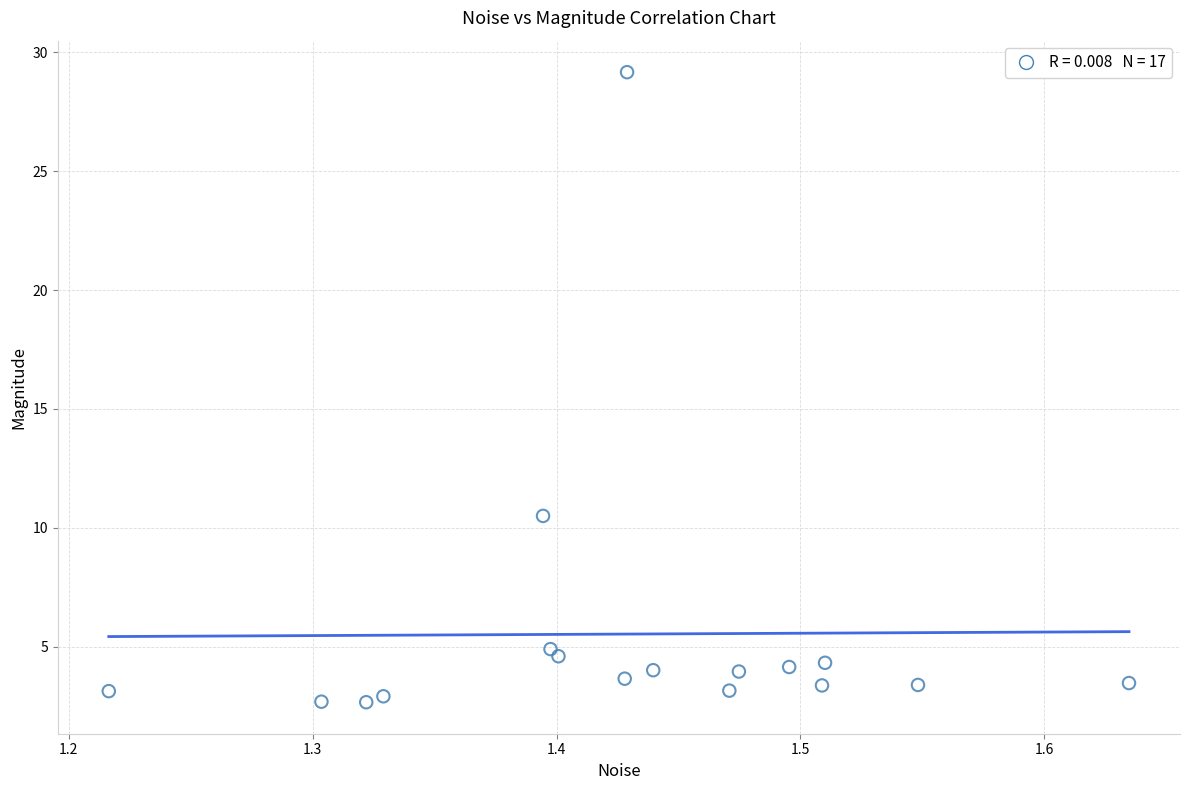

What is the range of Y values (max minus min)?

26.5